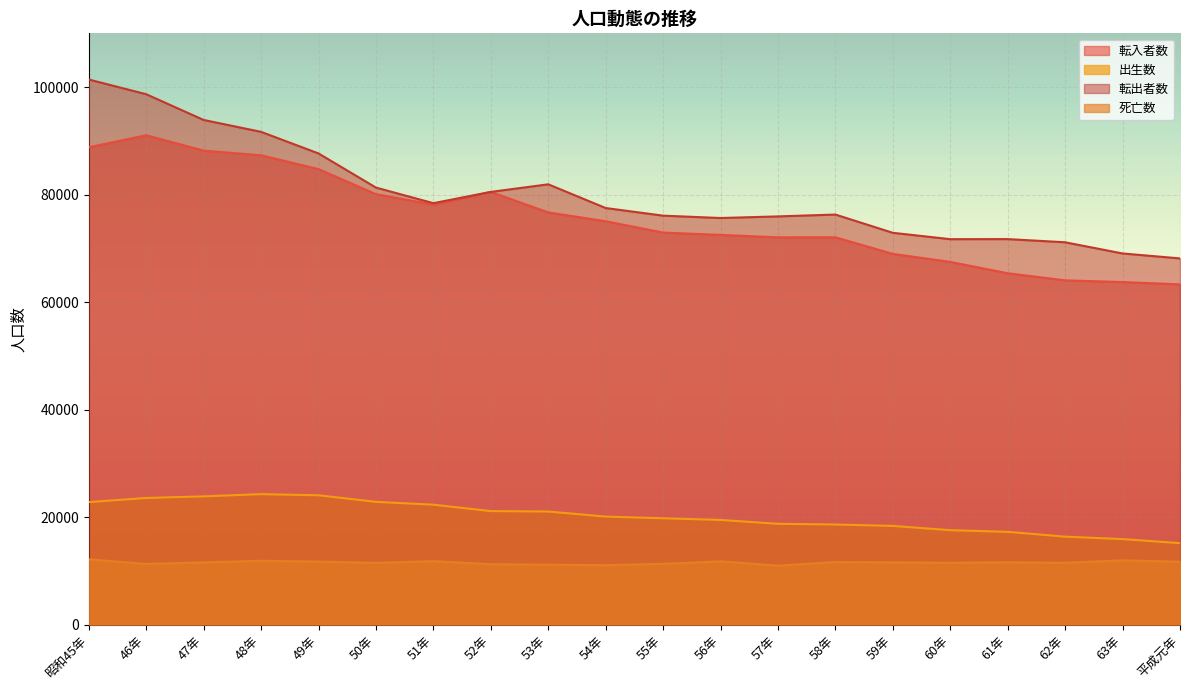

What is the maximum value shown in the chart?

101412